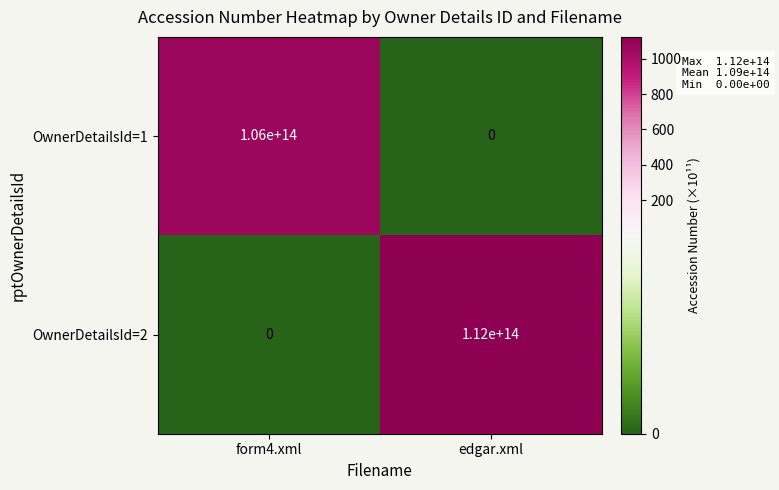

Which series has the widest spread of values?

OwnerDetailsId=2